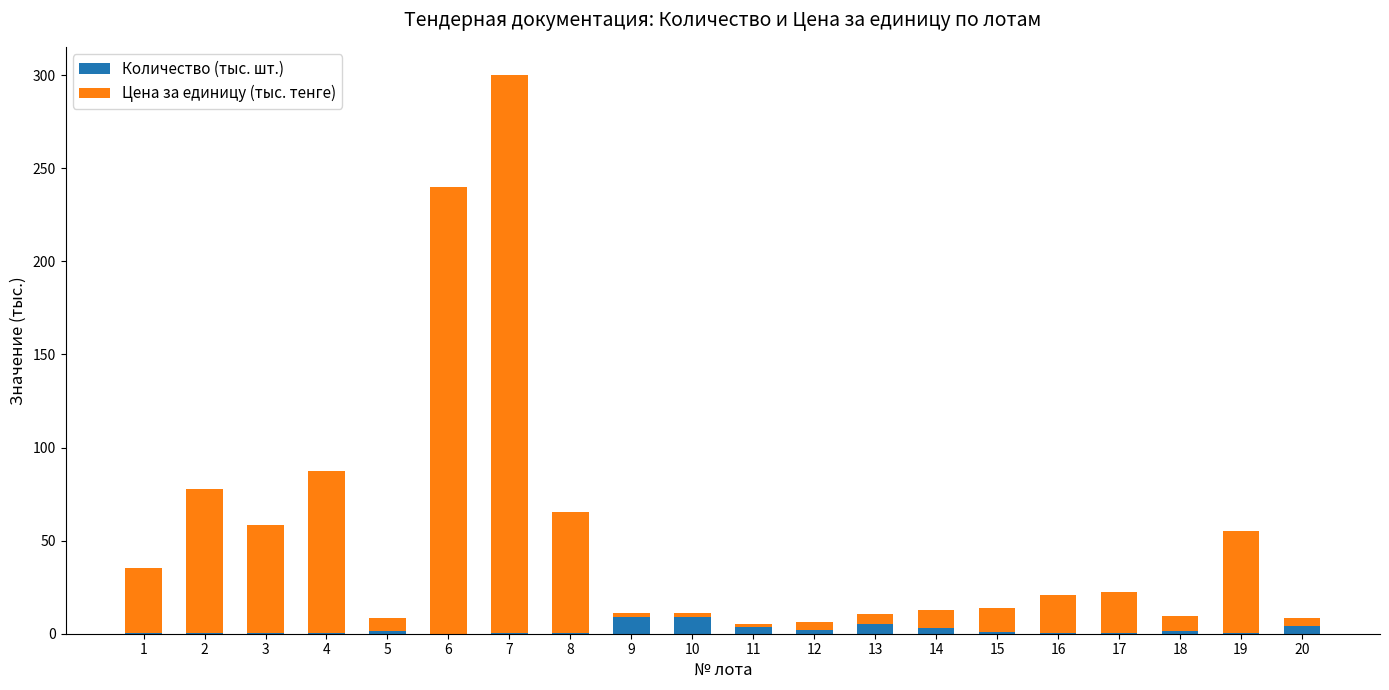

What is the sum of all Количество (тыс. шт.) values?

41.6